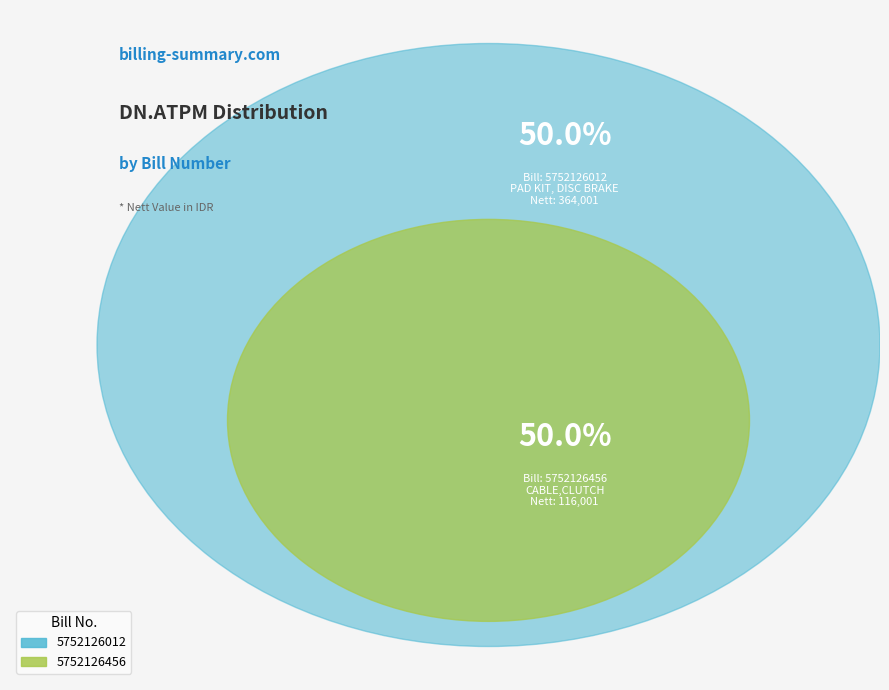

How many slices are in this pie chart?

2